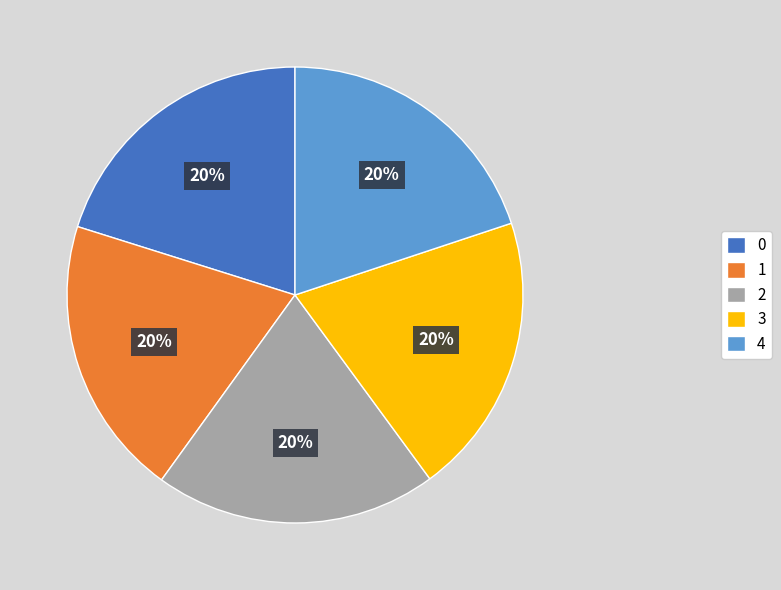

Count the number of slices in the pie.

5